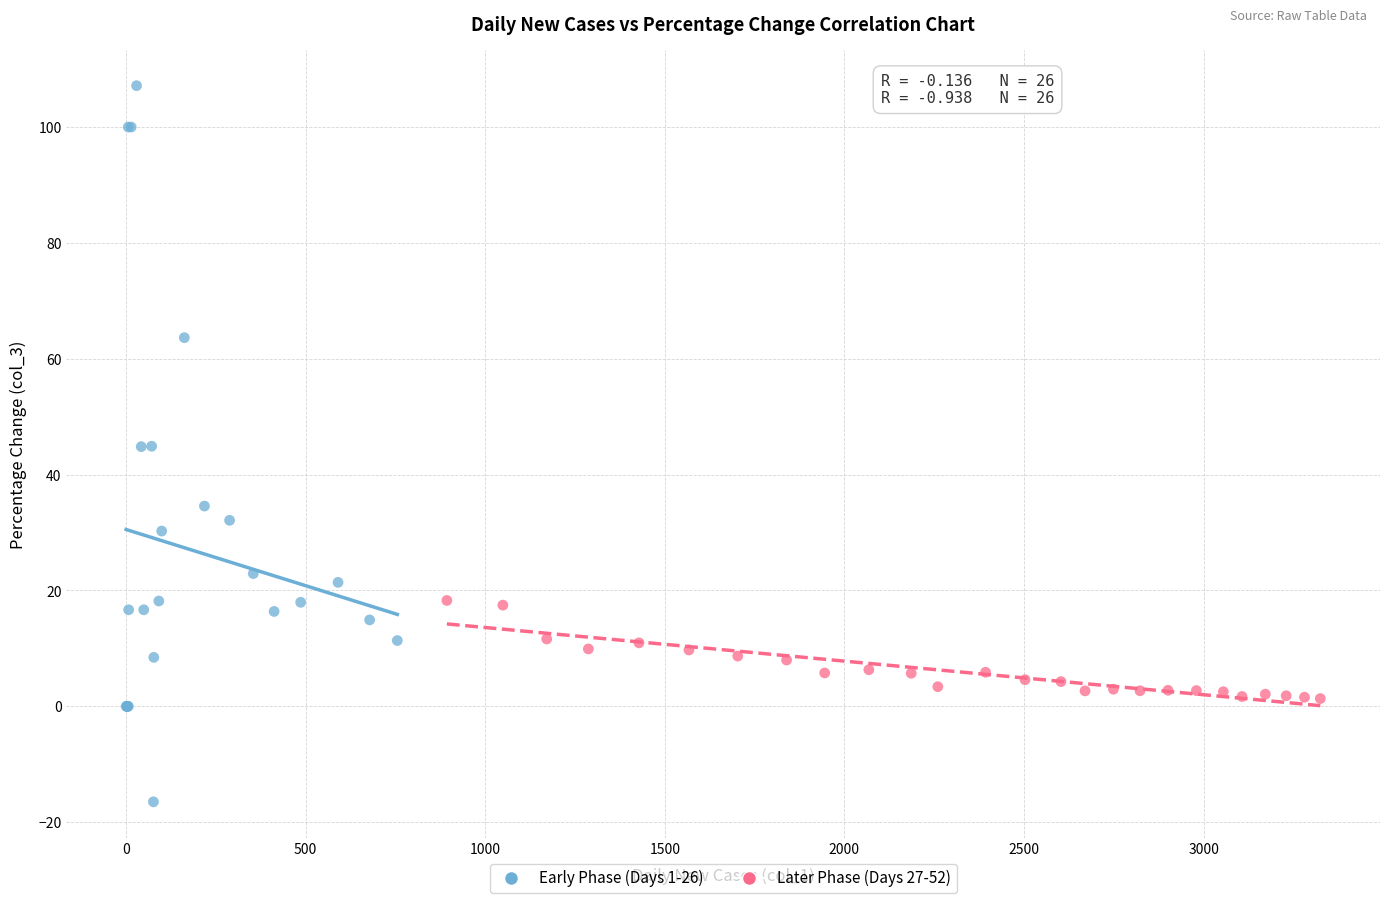

Which series has the widest spread of Y values?

Early Phase (Days 1-26)